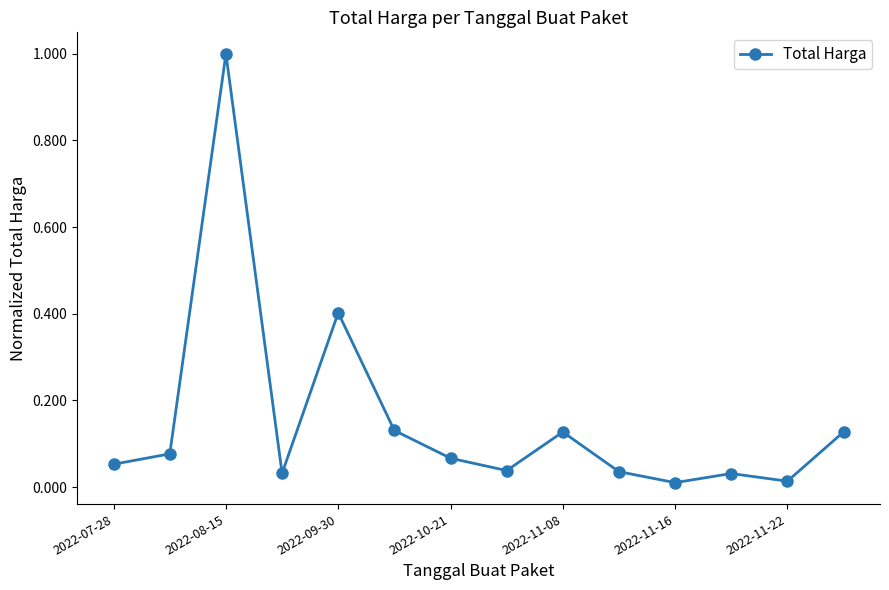

Does the chart display data point markers on the line(s)?

Yes